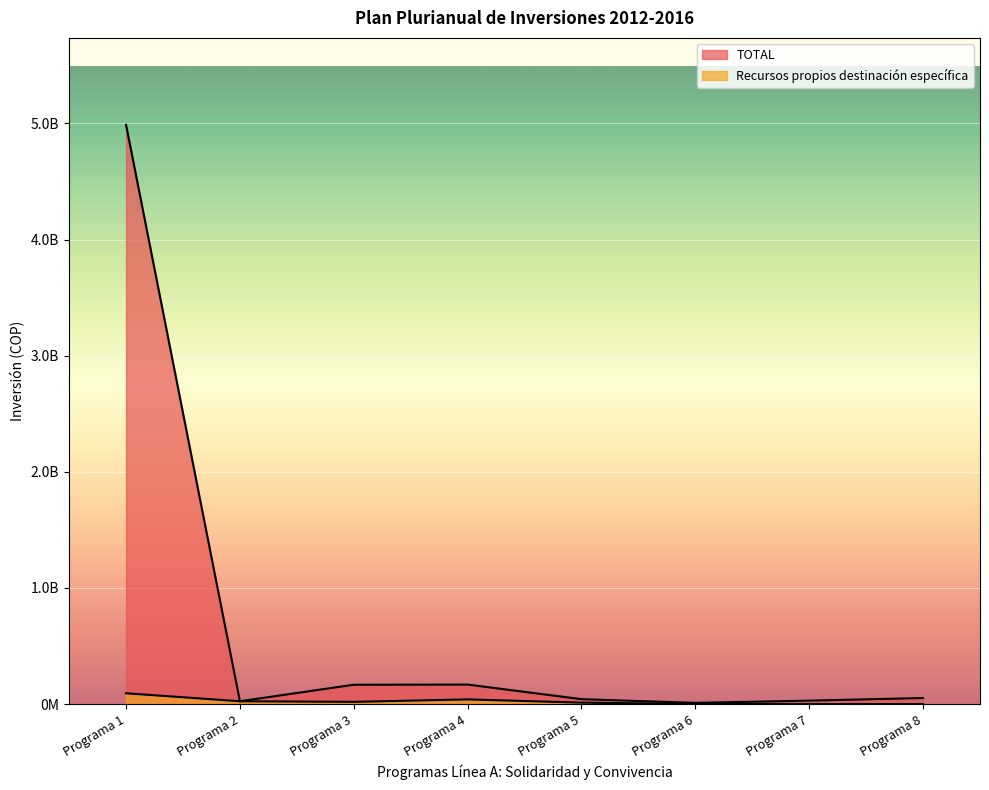

Which series changed the most between Programa 4 and Programa 8?

TOTAL